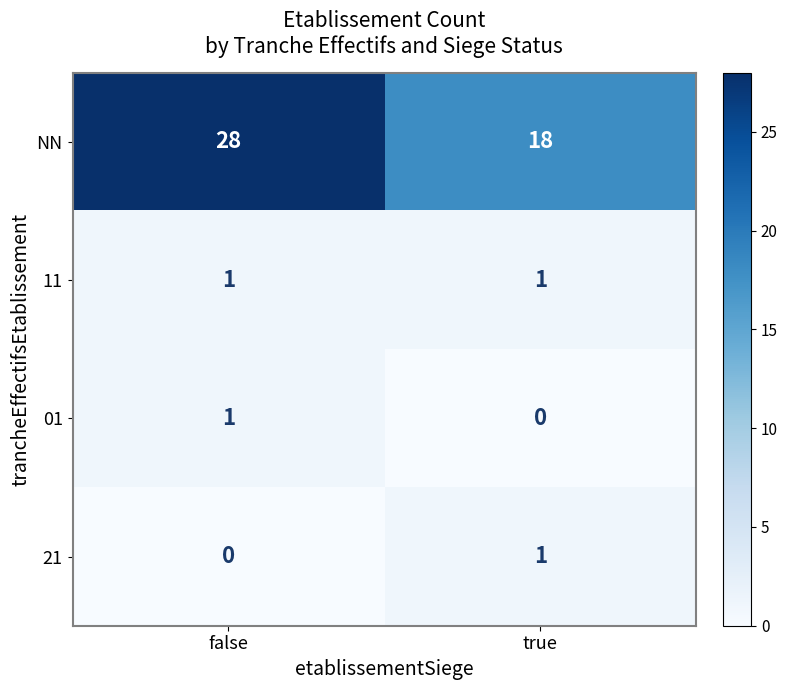

Rank the categories by NN value from highest to lowest.

false, true